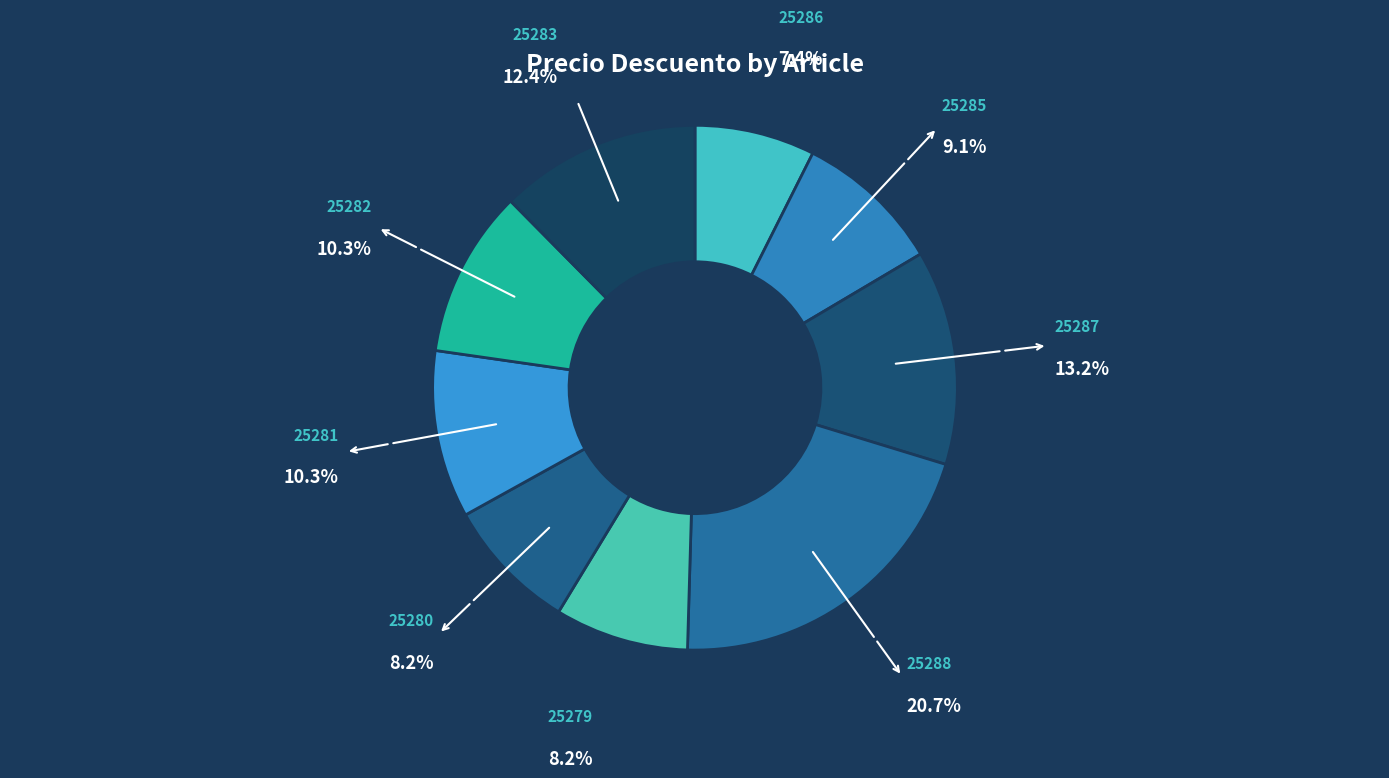

Approximately how many times larger is the value at 25288 compared to 25280?

2.5